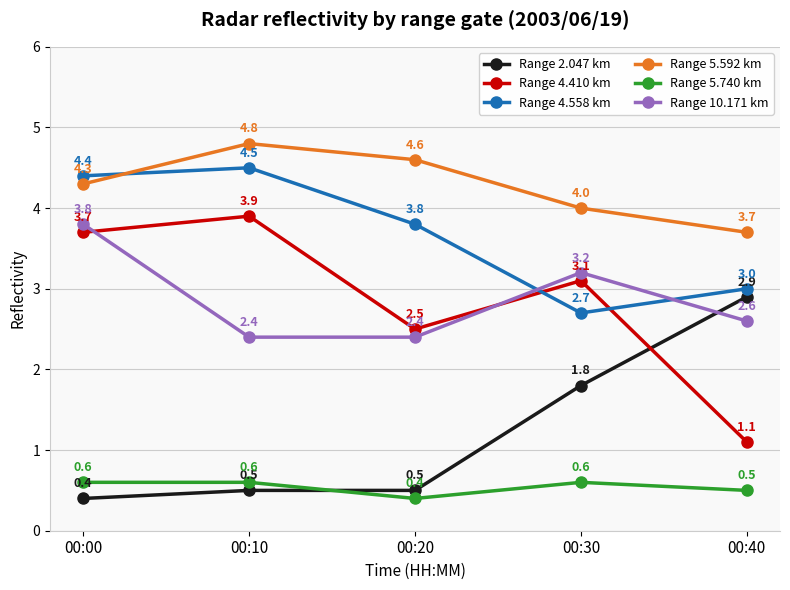

What is the difference between the highest and lowest values at 00:40?

3.2